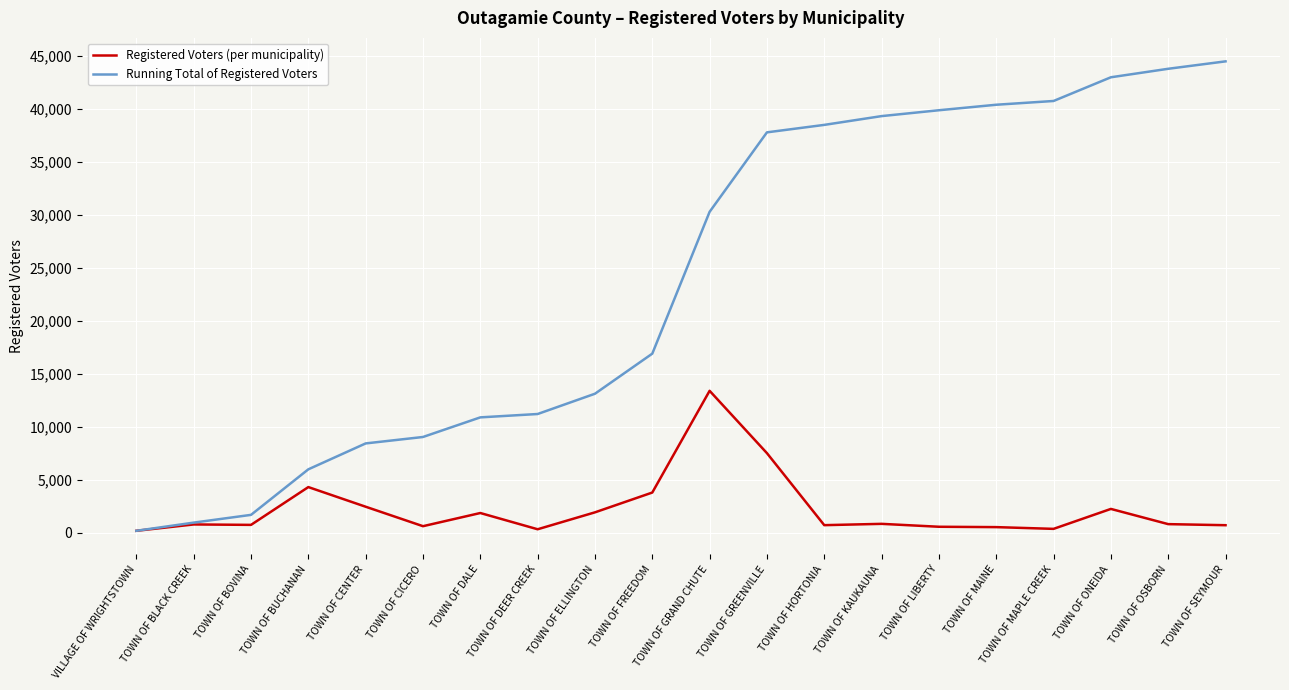

What is the maximum value for Running Total of Registered Voters?

44451